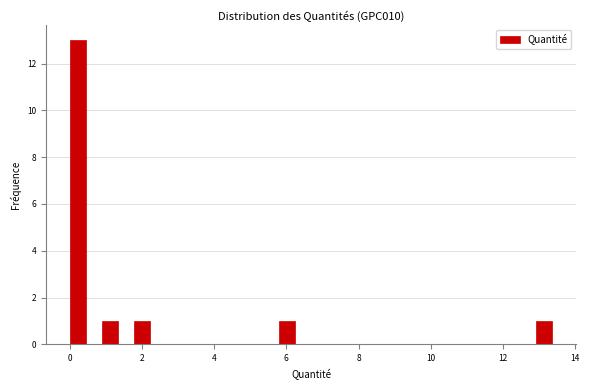

Around what value on the x-axis is the tallest bar? Give the approximate position of its centre, as read against the axis.

0.2